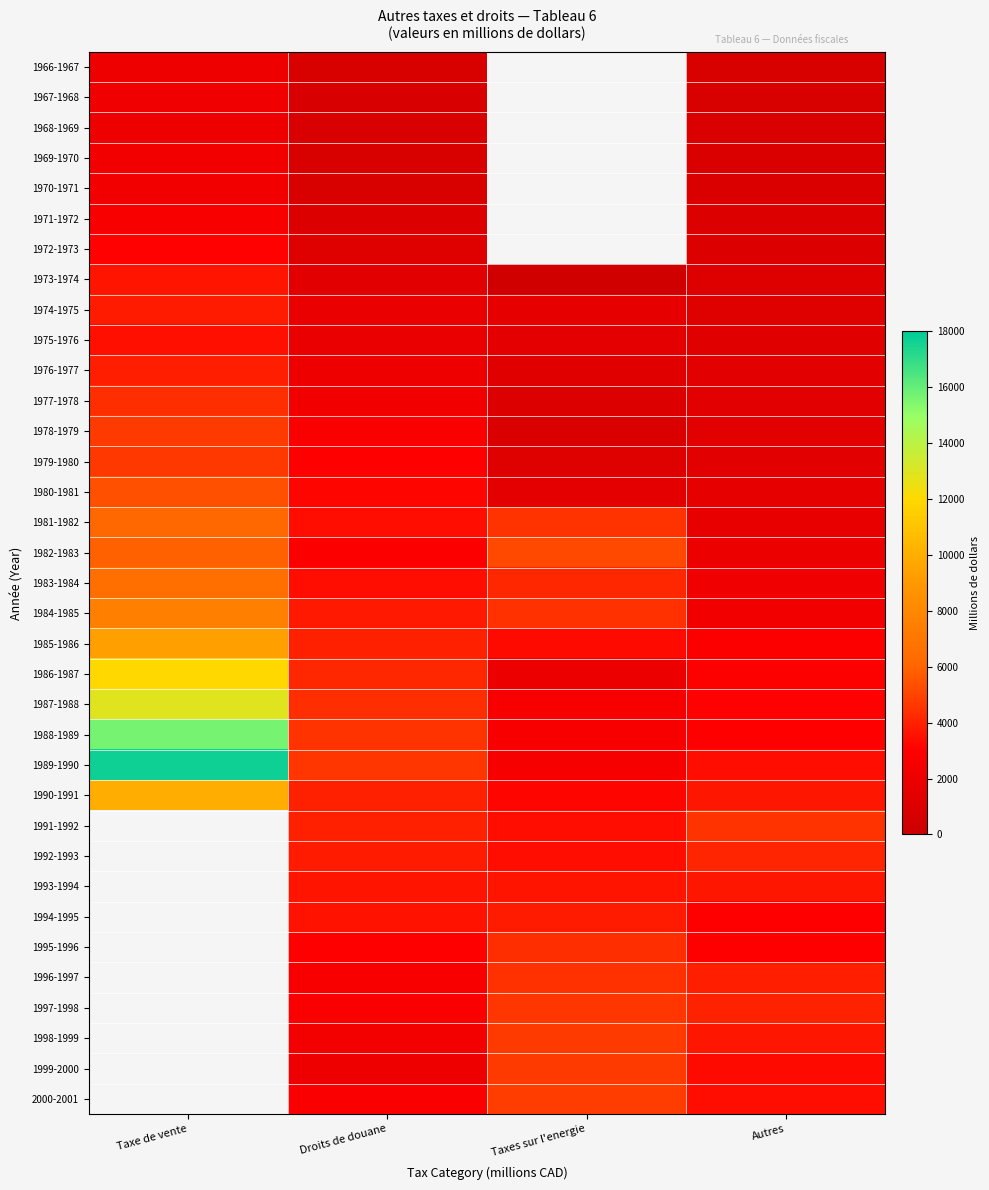

What is the spread (max minus min) of values at Autres?

3780.0